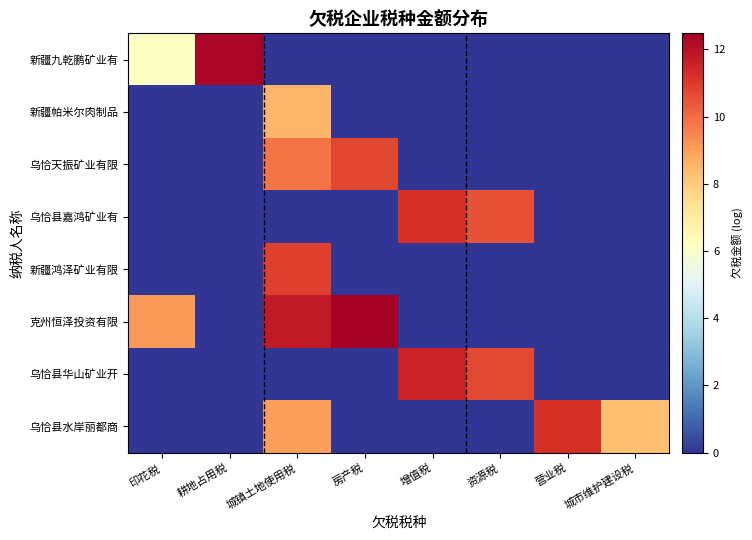

What is the total value across all series at 房产税?

23.2